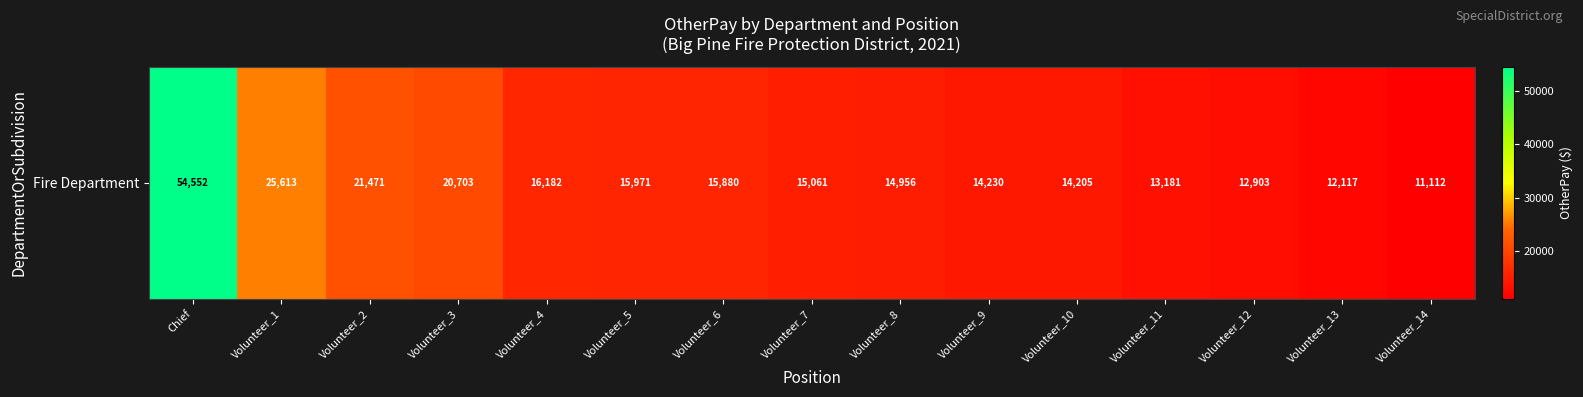

What is the sum of the values at Volunteer_7 and Volunteer_14?

26173